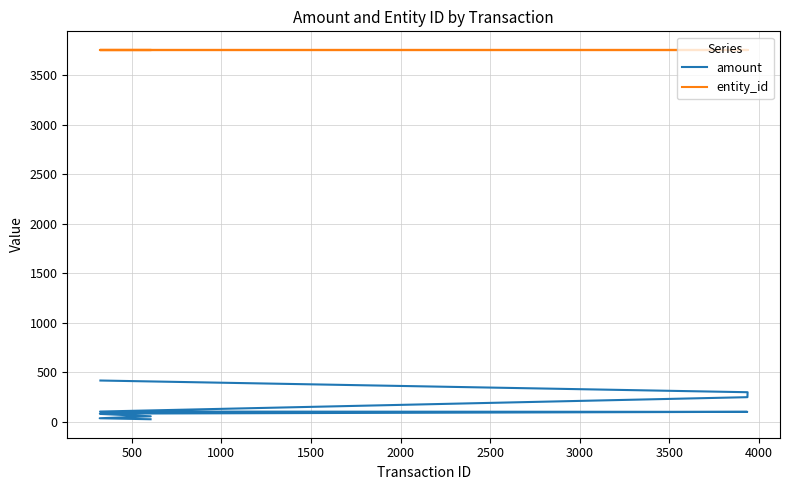

True or false: entity_id has more than 2 interior local peaks.

False